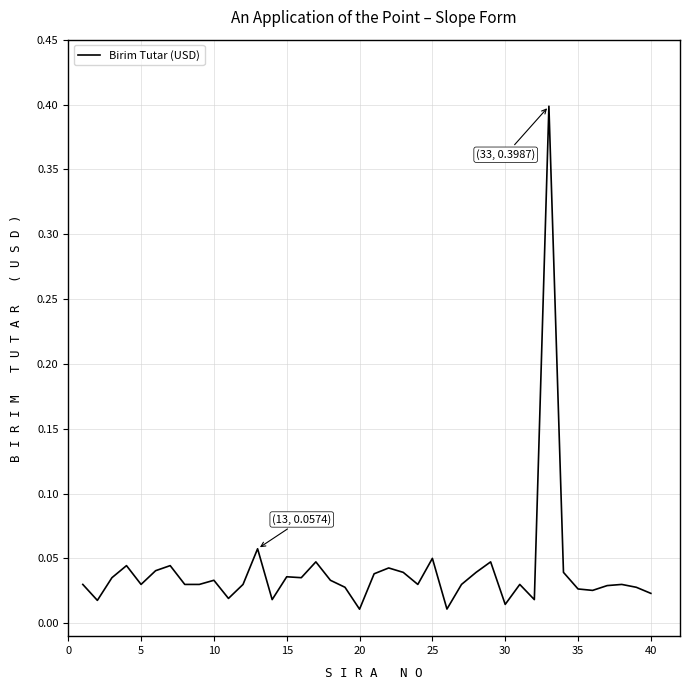

What is the sum of all values?

1.6